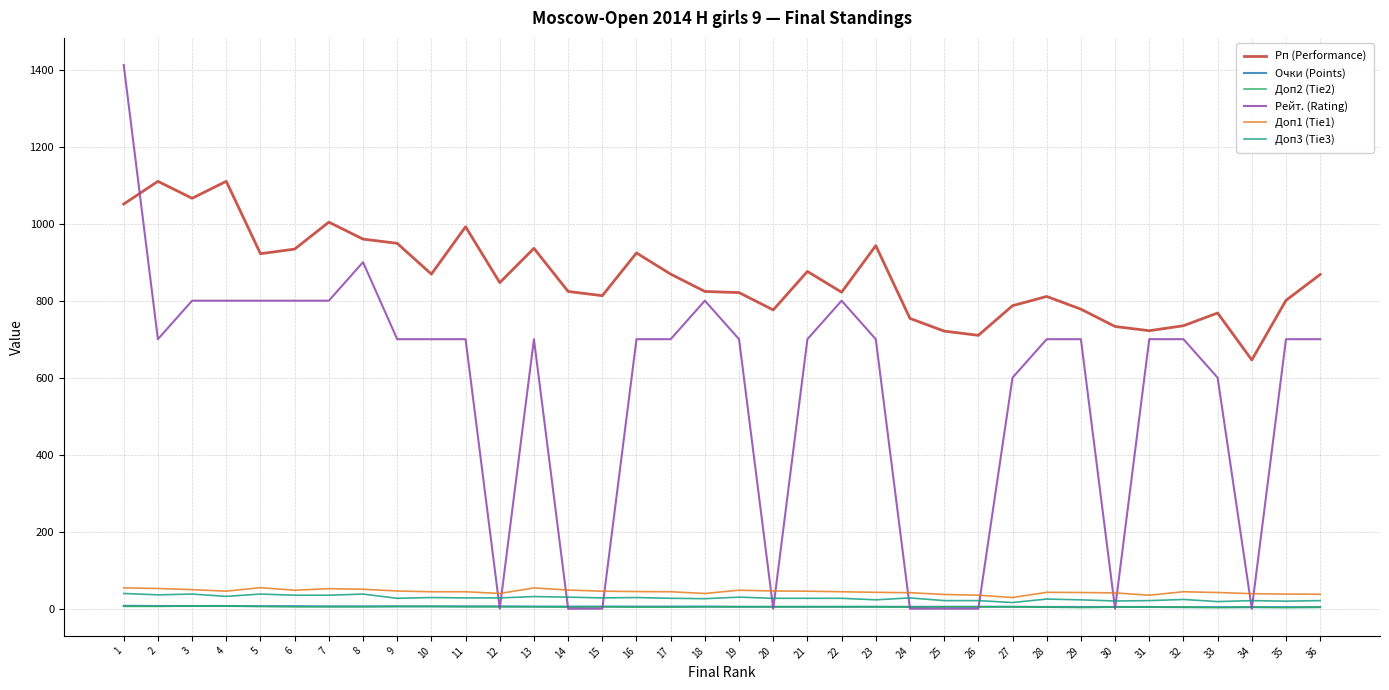

Is it true that Доп3 (Tie3) equals 21.0 at 34?

True